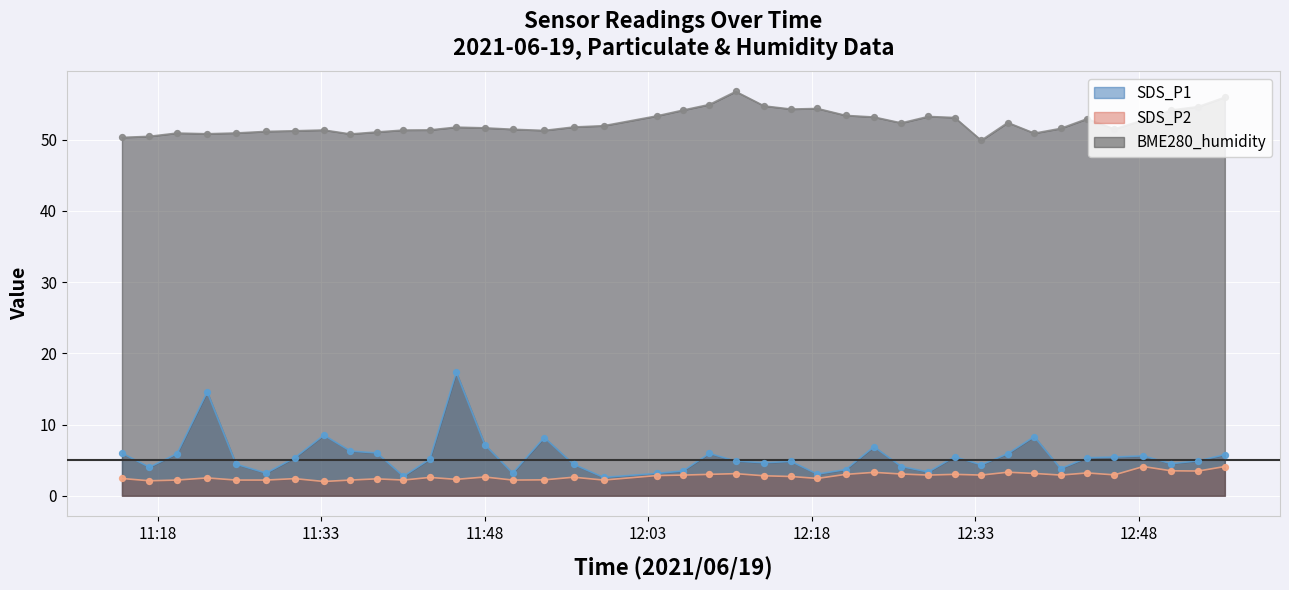

Which series contains the lowest Y value?

SDS_P2